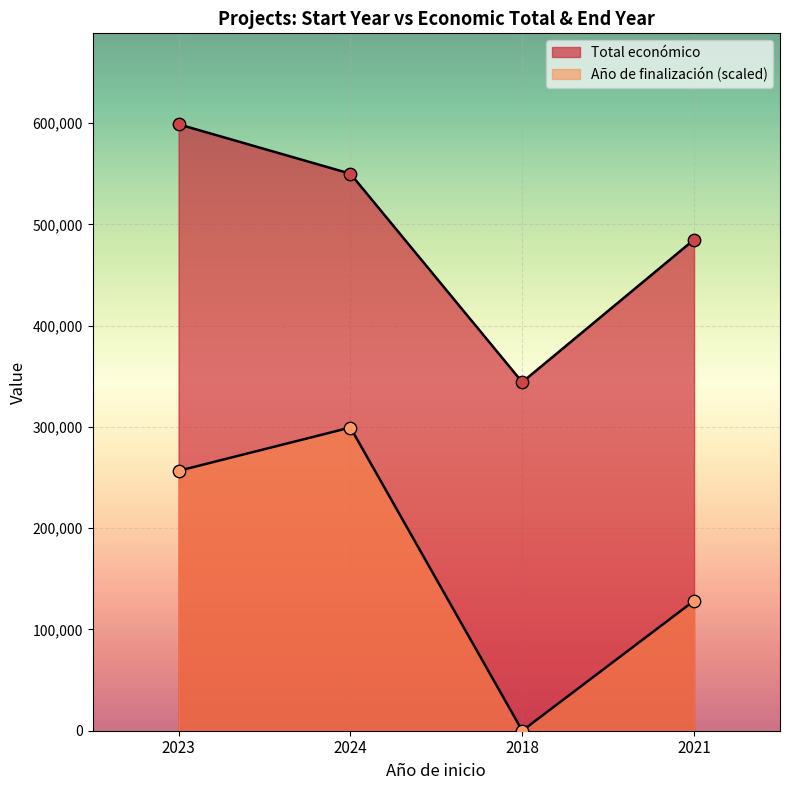

What is the total value across all series at 2023?

855584.3